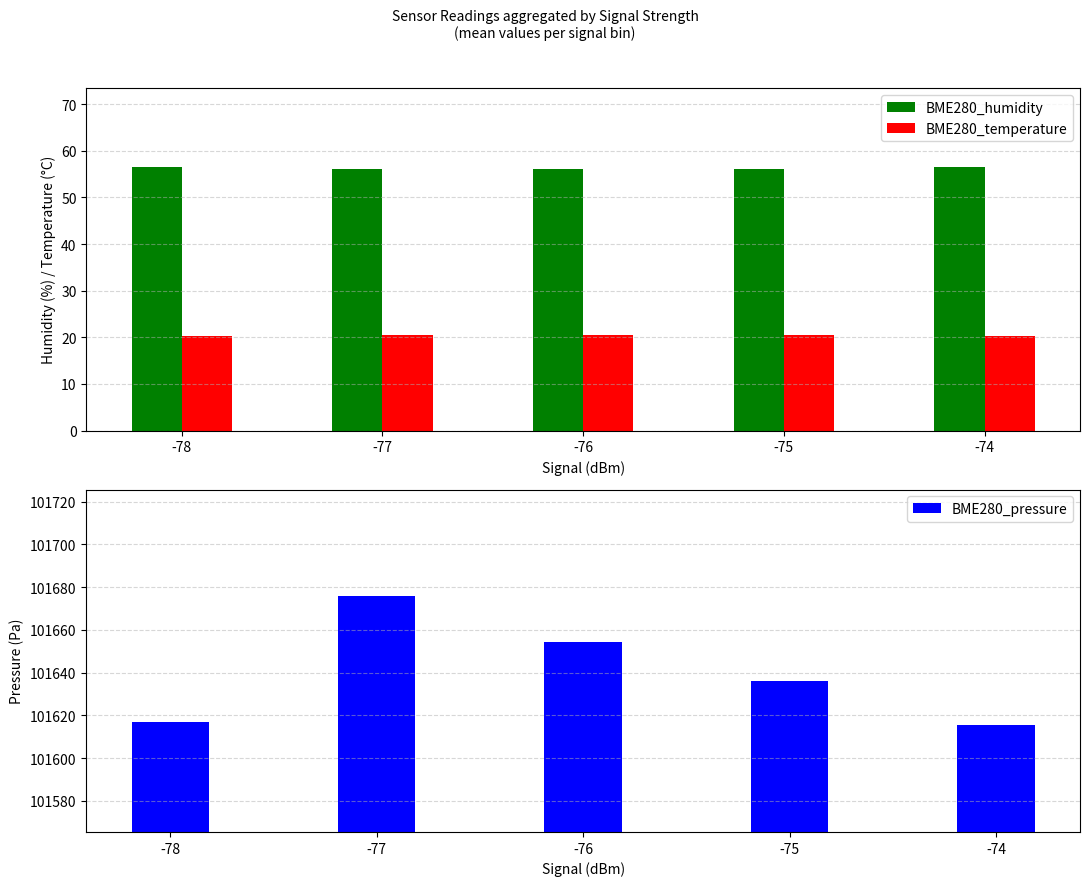

Rank the categories by BME280_temperature value from lowest to highest.

-74, -78, -75, -76, -77